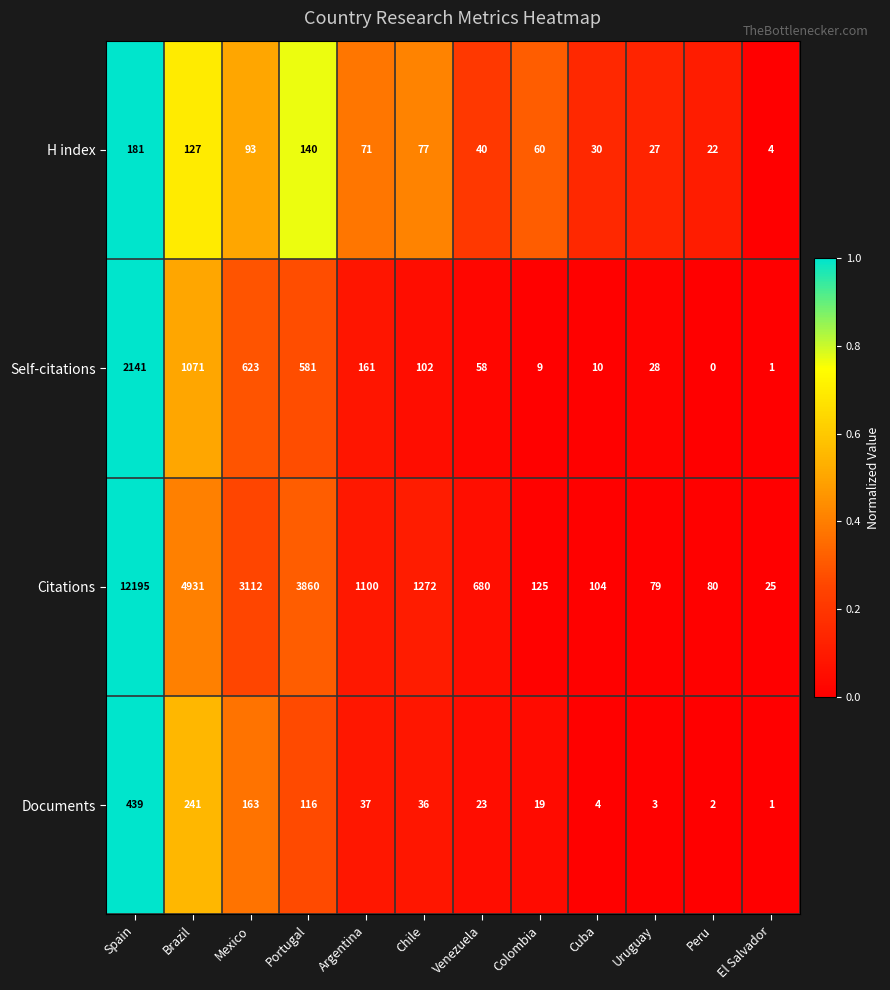

What is the difference between the maximum and second lowest values in the Citations series?

12116